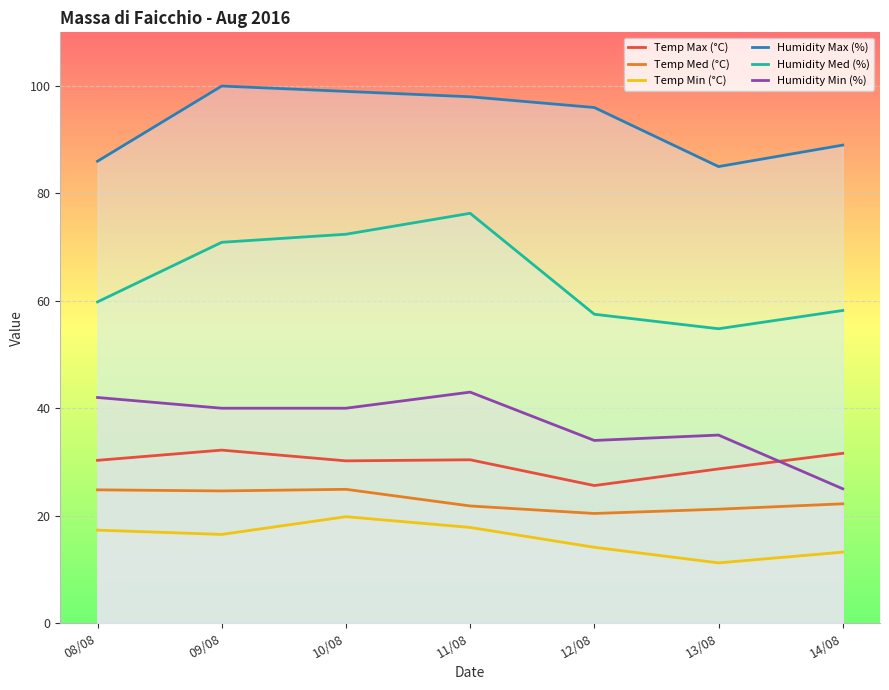

Rank the series at 08/08 from highest to lowest value.

Humidity Max (%), Humidity Med (%), Humidity Min (%), Temp Max (°C), Temp Med (°C), Temp Min (°C)